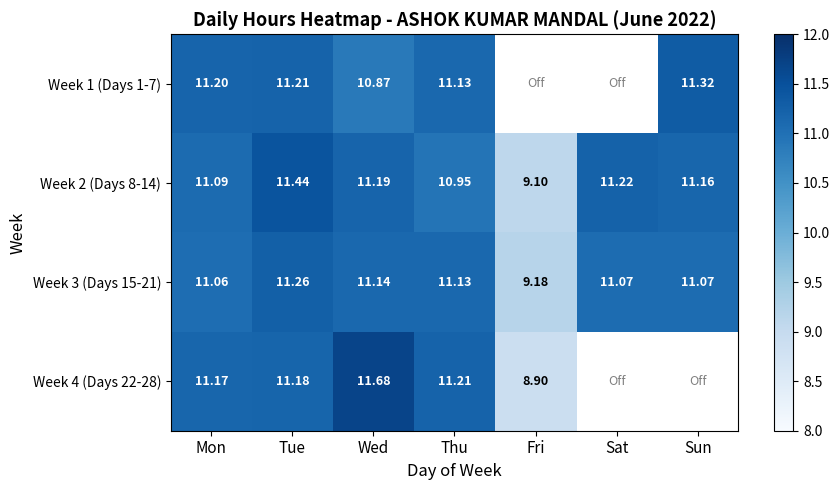

At how many categories does at least one series exceed 10?

6